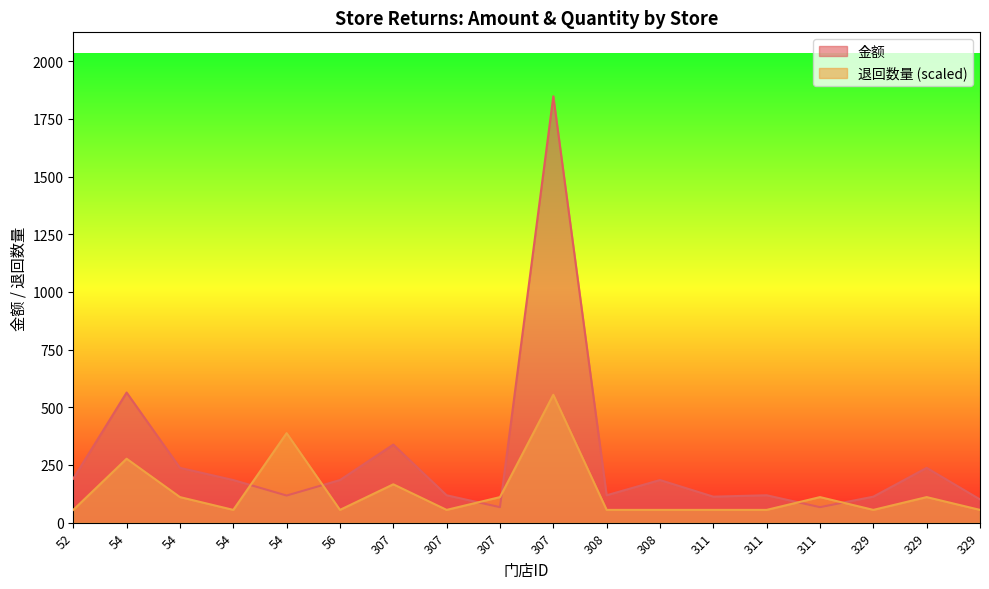

Where do 金额 and 退回数量 first cross each other?

54 and 54